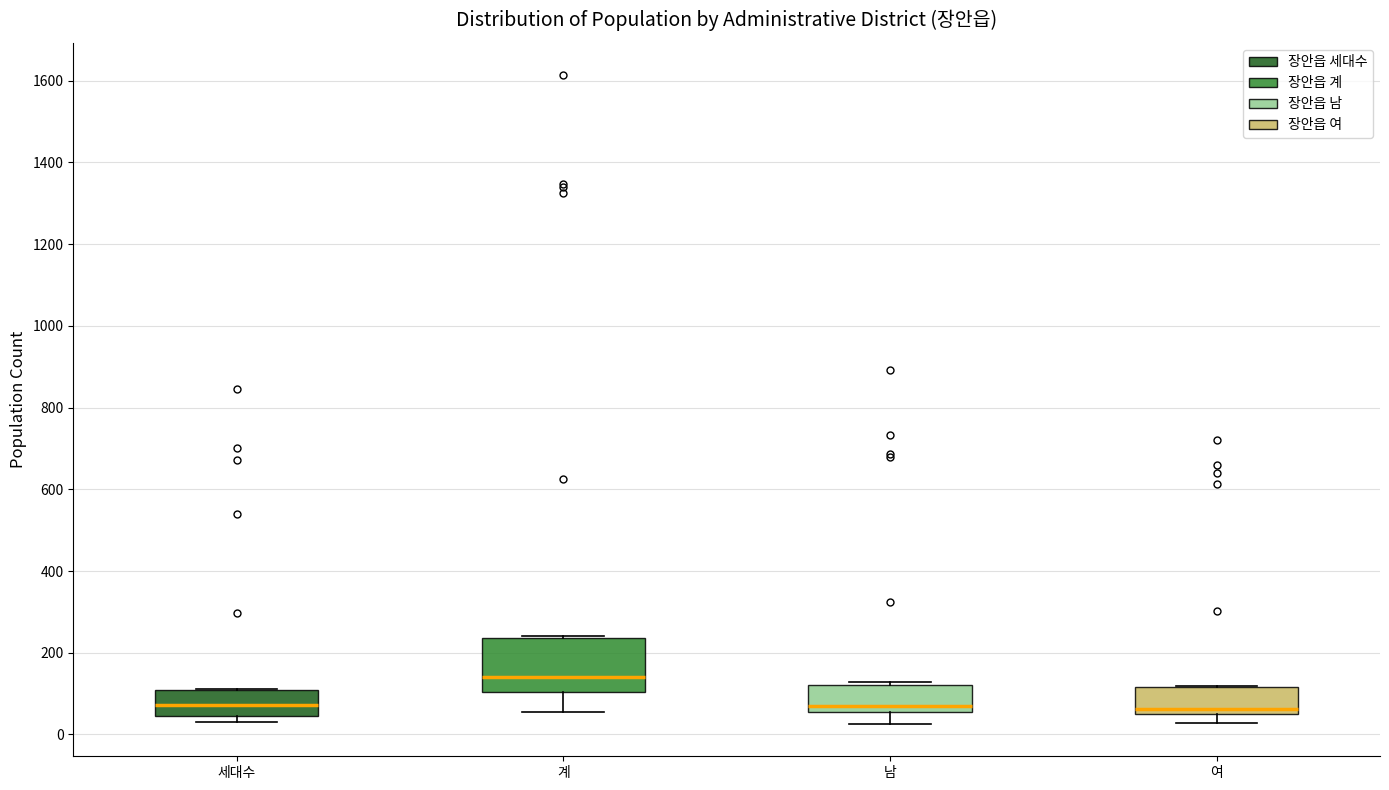

Reading left to right, read every box against the y-axis: the position of its median line, the range the box covers, and the ends of its whiskers. The values are not printed on the chart, so give them approximately, as read against the axis.

세대수: median 80, box 40 to 100, whiskers 40 (just below the box's lower edge) to 120
계: median 140, box 100 to 240, whiskers 60 to 240
남: median 60 (just above the box's lower edge), box 60 to 120, whiskers 20 to 120
여: median 60, box 40 to 120, whiskers 20 to 120